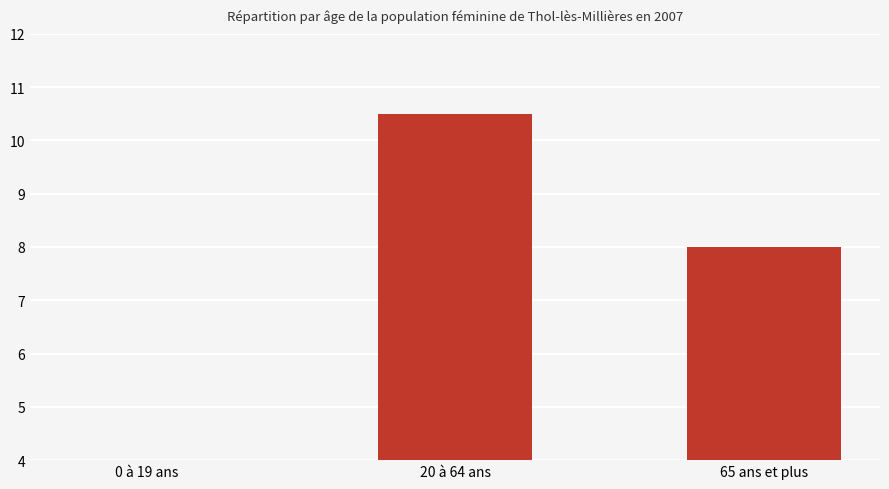

Rank the categories by value from lowest to highest.

0 à 19 ans, 65 ans et plus, 20 à 64 ans